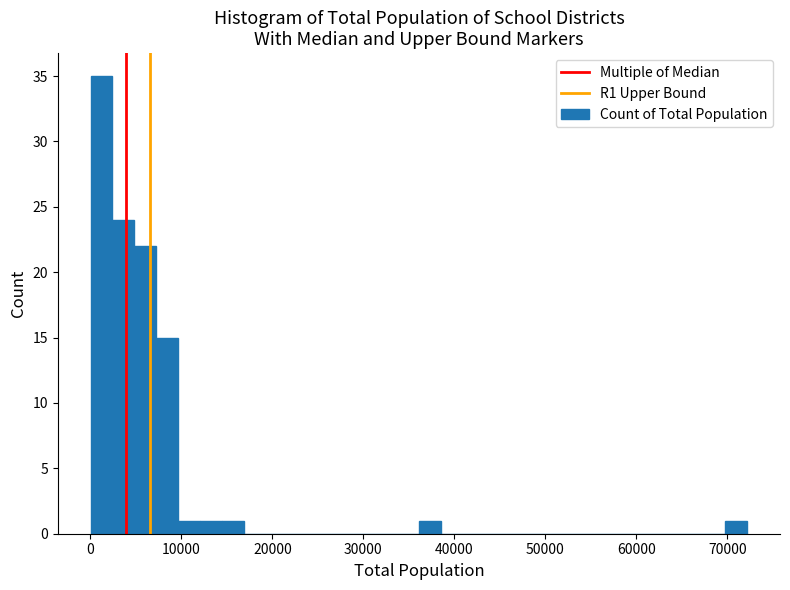

Around what value on the x-axis is the tallest bar? Give the approximate position of its centre, as read against the axis.

1000